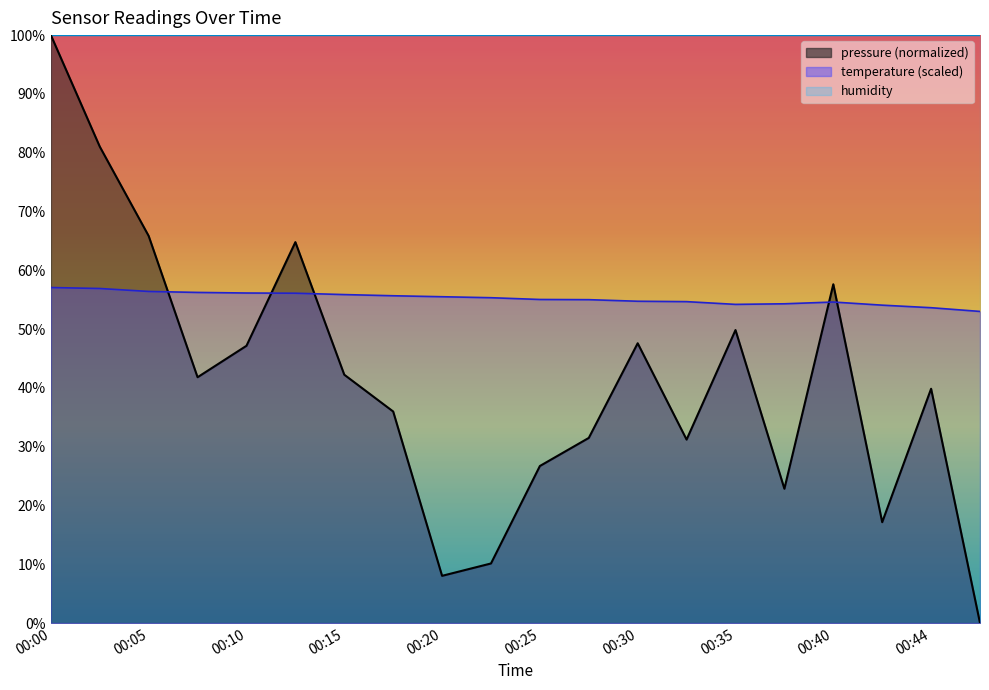

How many values in the pressure series are below 41?

10